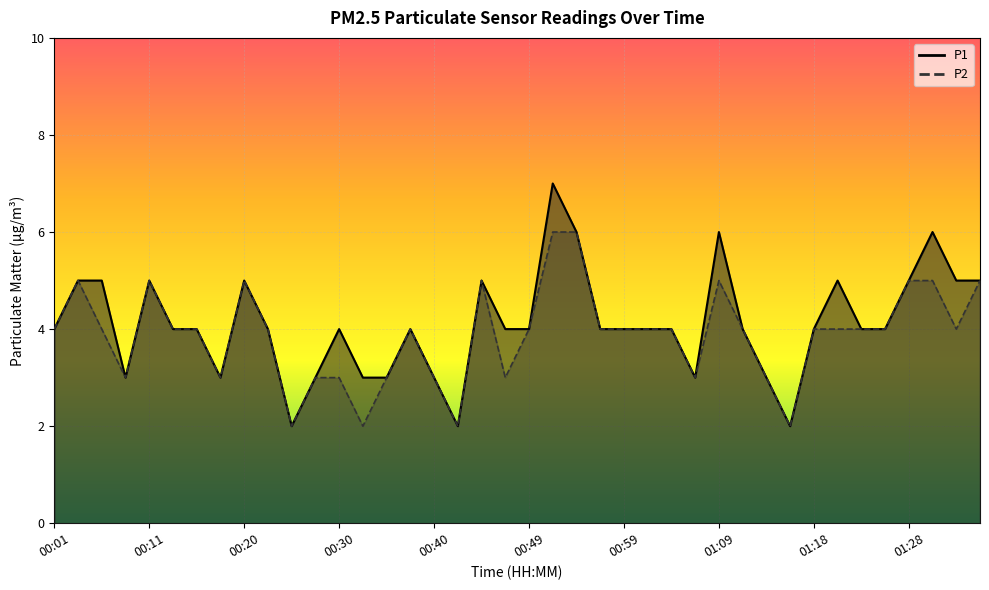

The value of P1 at 00:45 is 2. True or false?

False